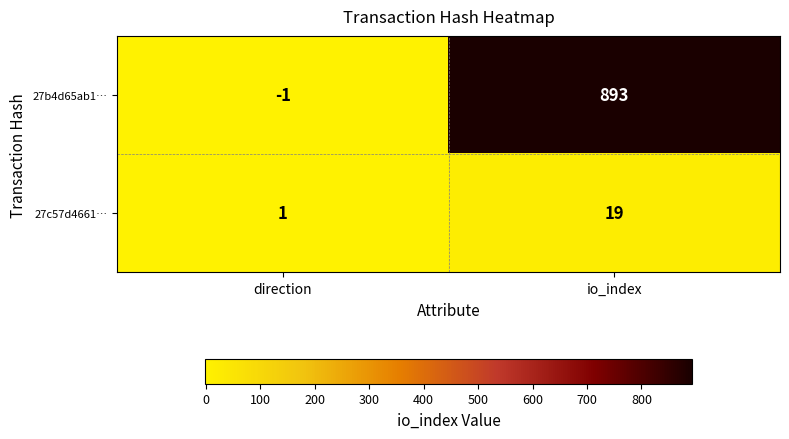

List the series in order of their overall mean, highest first.

27b4d65ab1…, 27c57d4661…